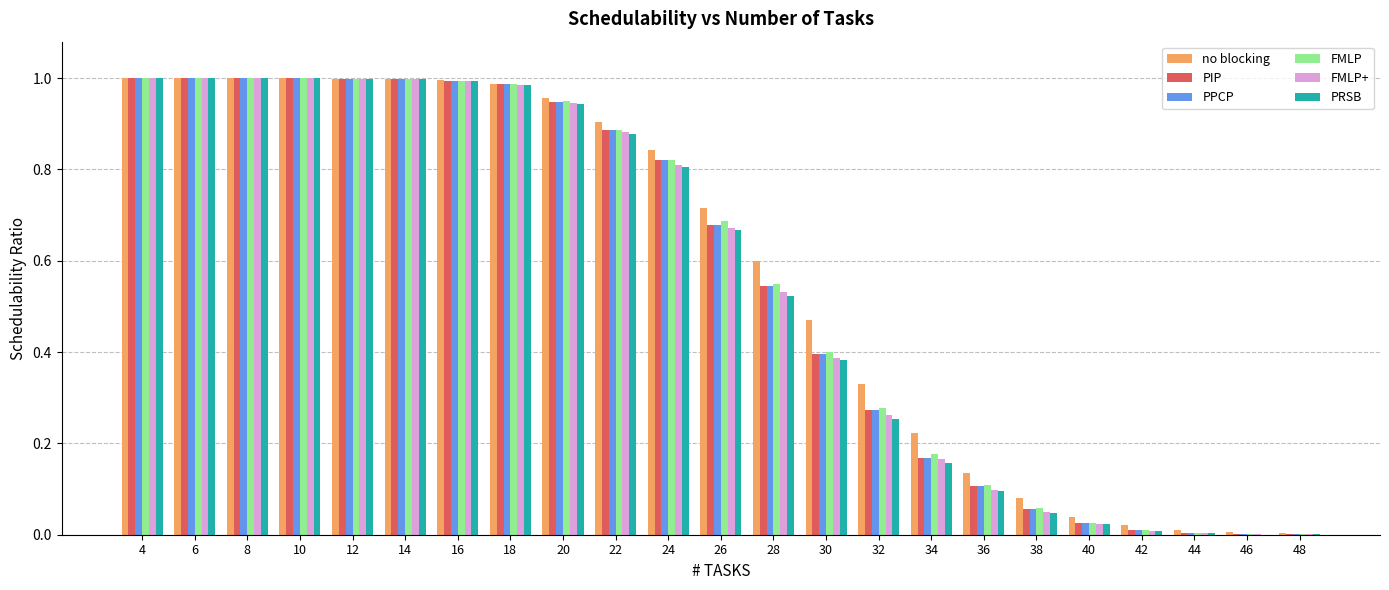

Is the value of PRSB at 10 greater than the value of no blocking at 34?

Yes